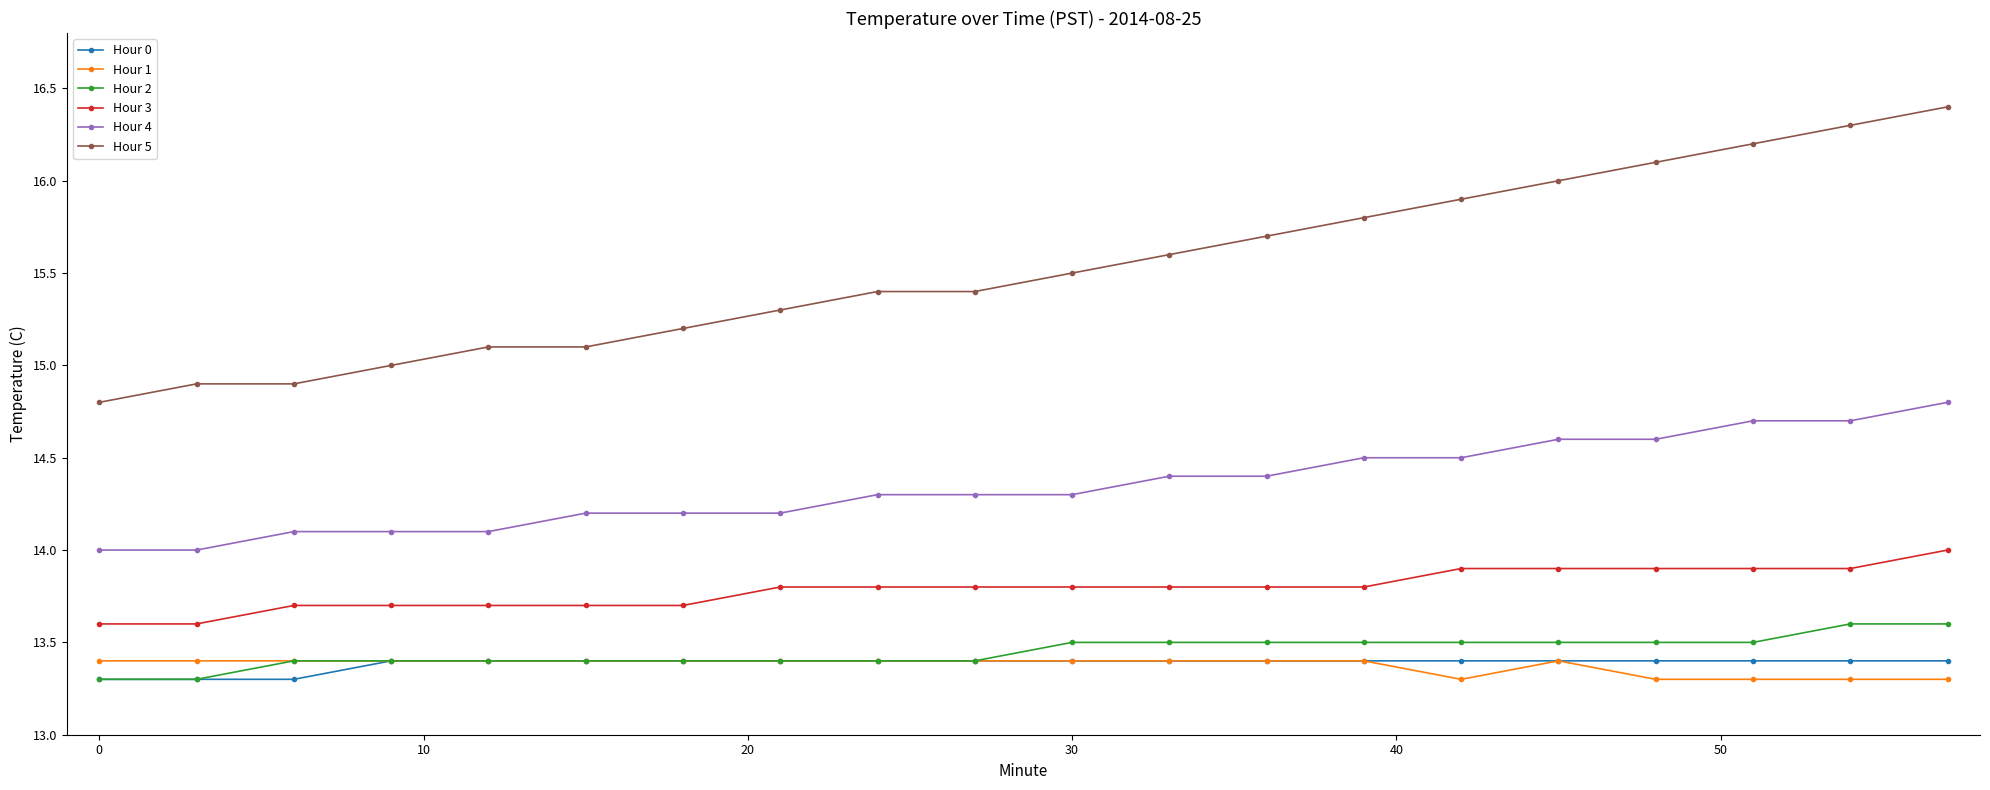

True or false: Hour 1 and Hour 4 cross at least once.

False